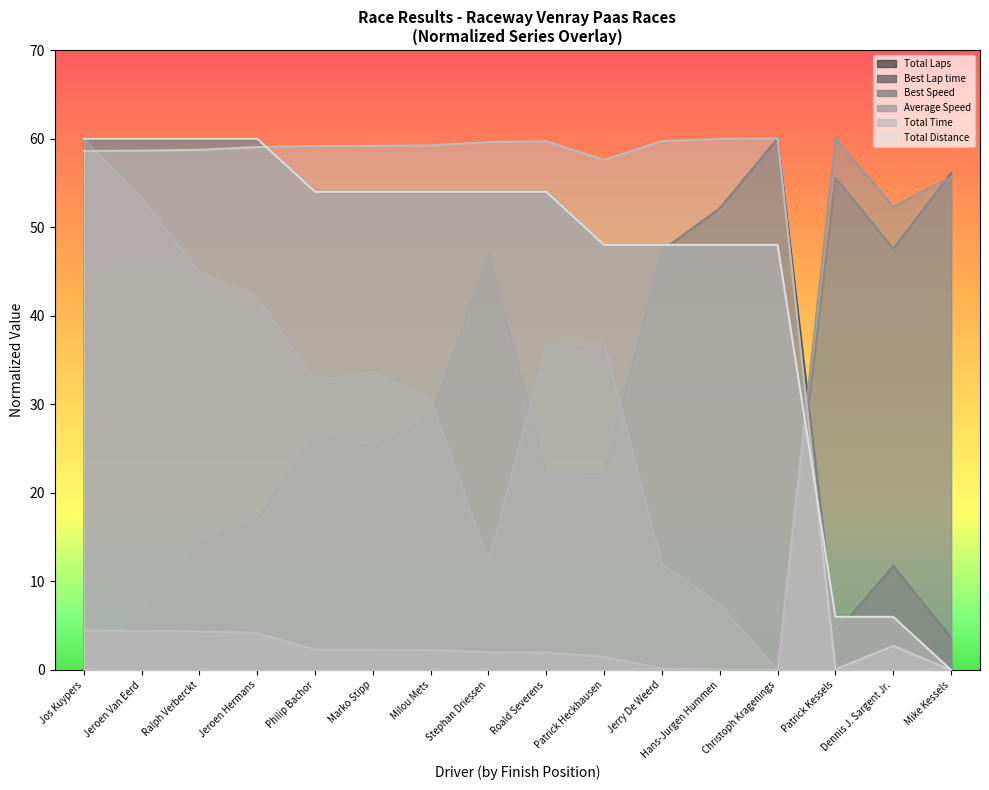

After their last crossing, which series has the higher values: Best Lap time or Average Speed?

Average Speed